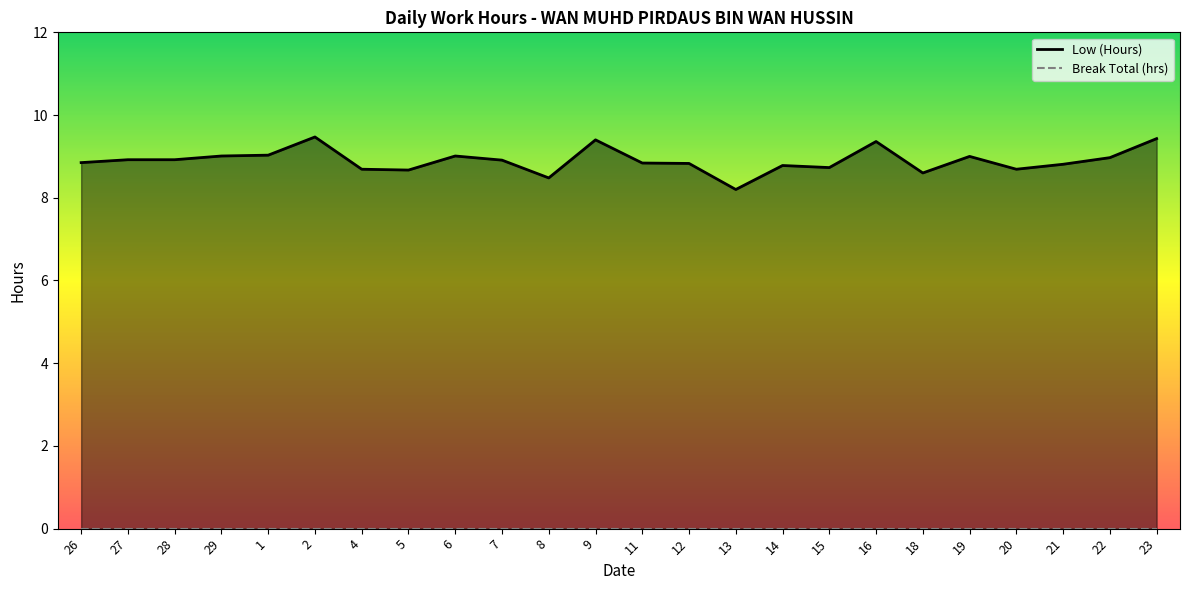

What is the value of the 4th point from the left?

9.0